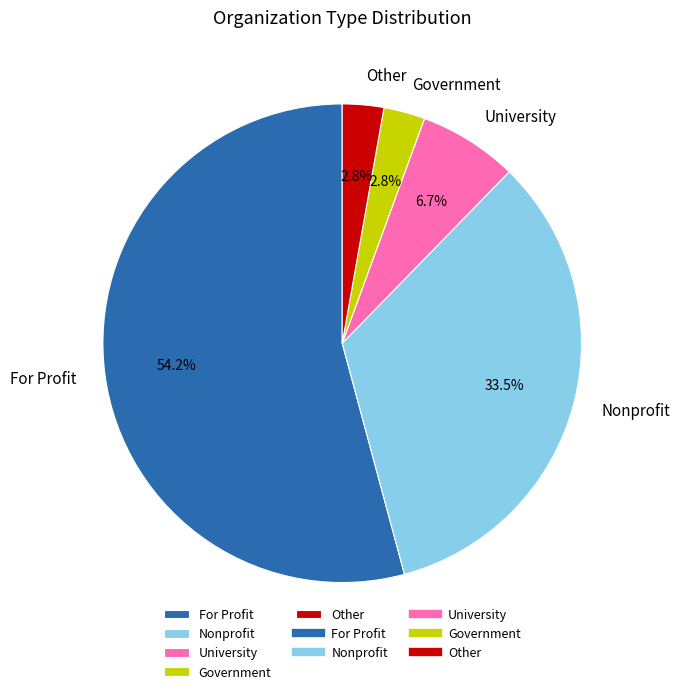

What is the largest slice in the pie chart?

For Profit